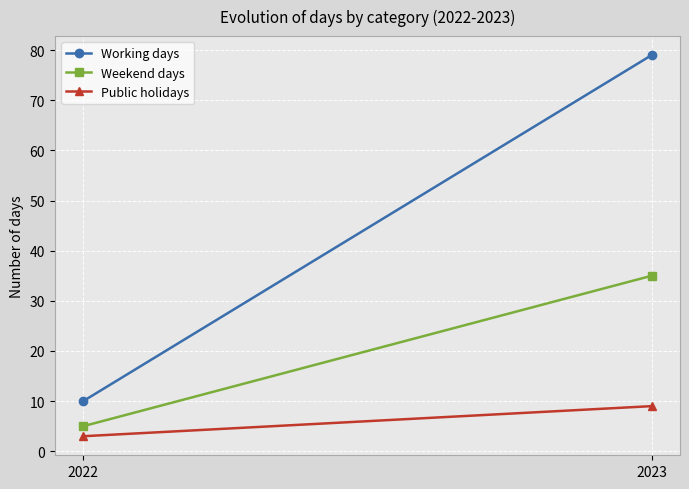

Reading left to right, extract all data points from this chart.

Working days: 10	79
Weekend days: 5	35
Public holidays: 3	9